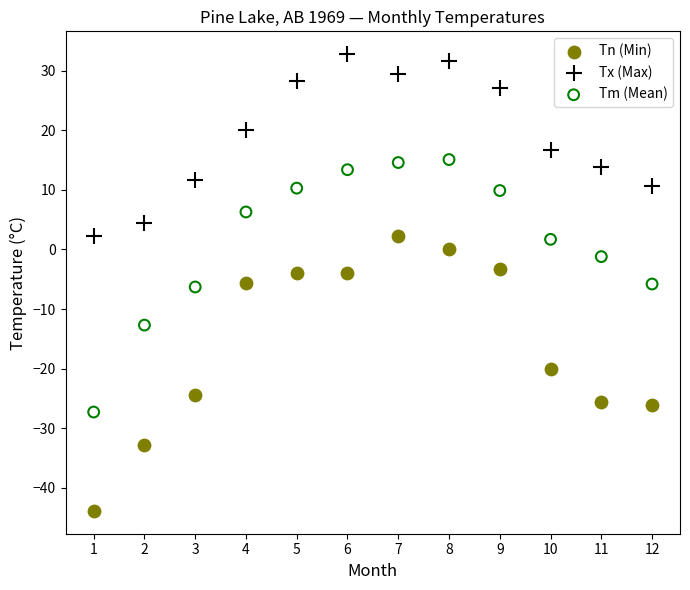

Which series reaches the minimum Y coordinate?

Tn (Min)